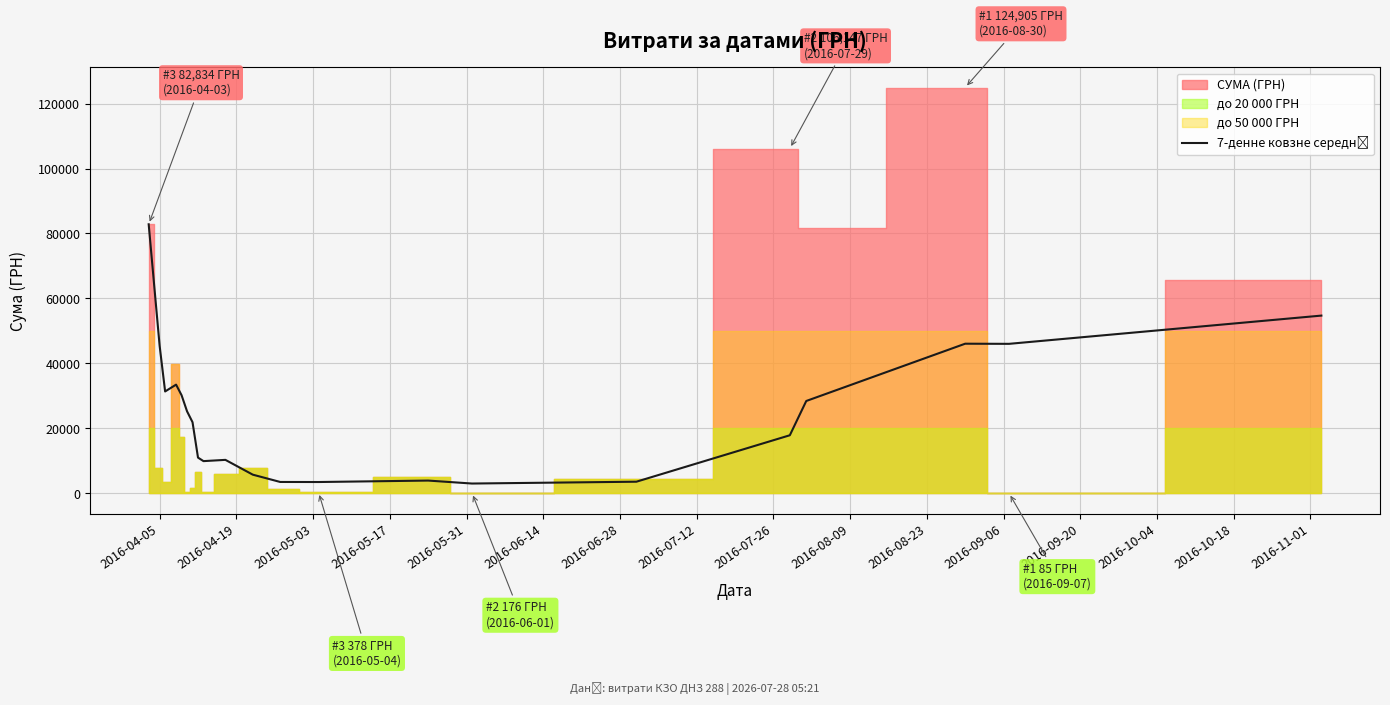

How many data points does each series have?

21